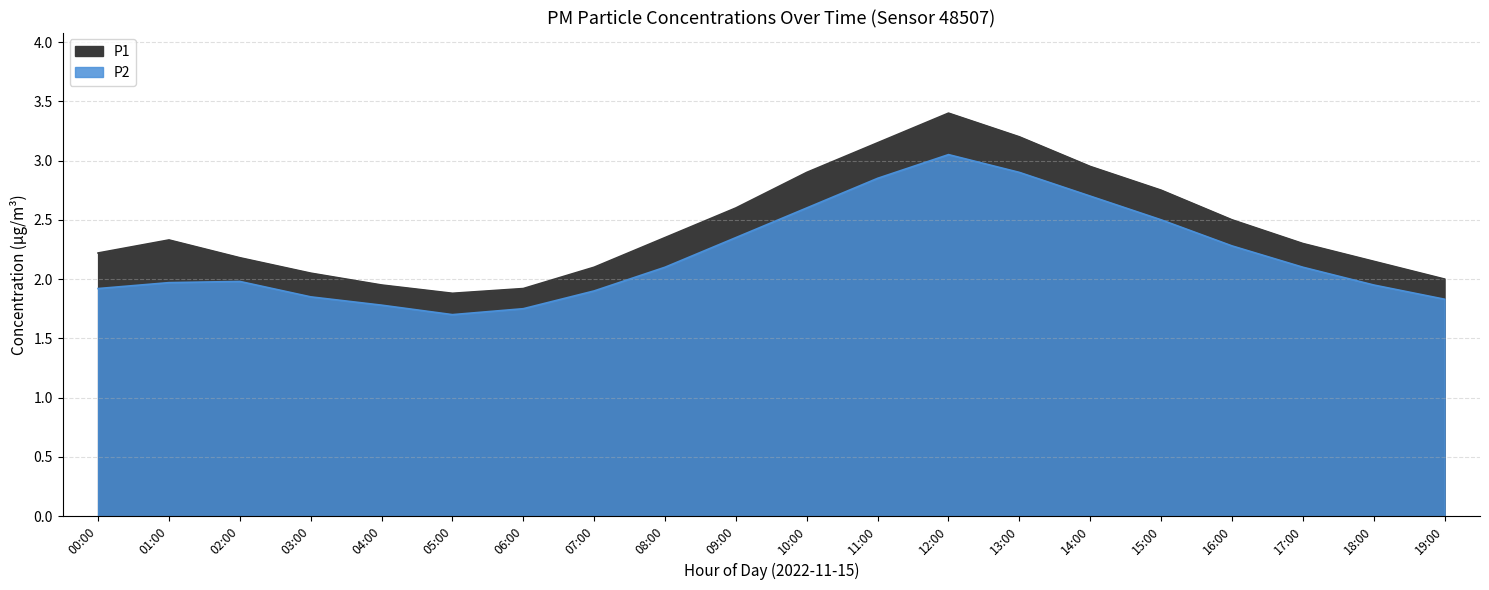

What is the difference between the second highest and minimum values in the P2 series?

1.2